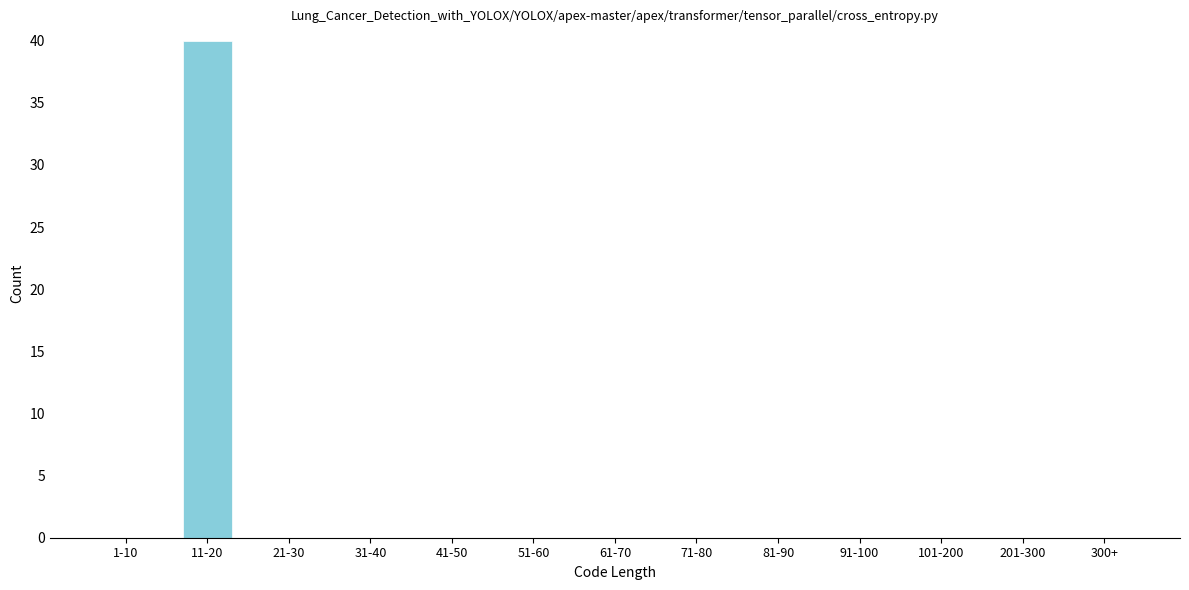

Reading left to right, transcribe all the data shown in this chart.

1-10=0	11-20=40	21-30=0	31-40=0	41-50=0	51-60=0	61-70=0	71-80=0	81-90=0	91-100=0	101-200=0	201-300=0	300+=0